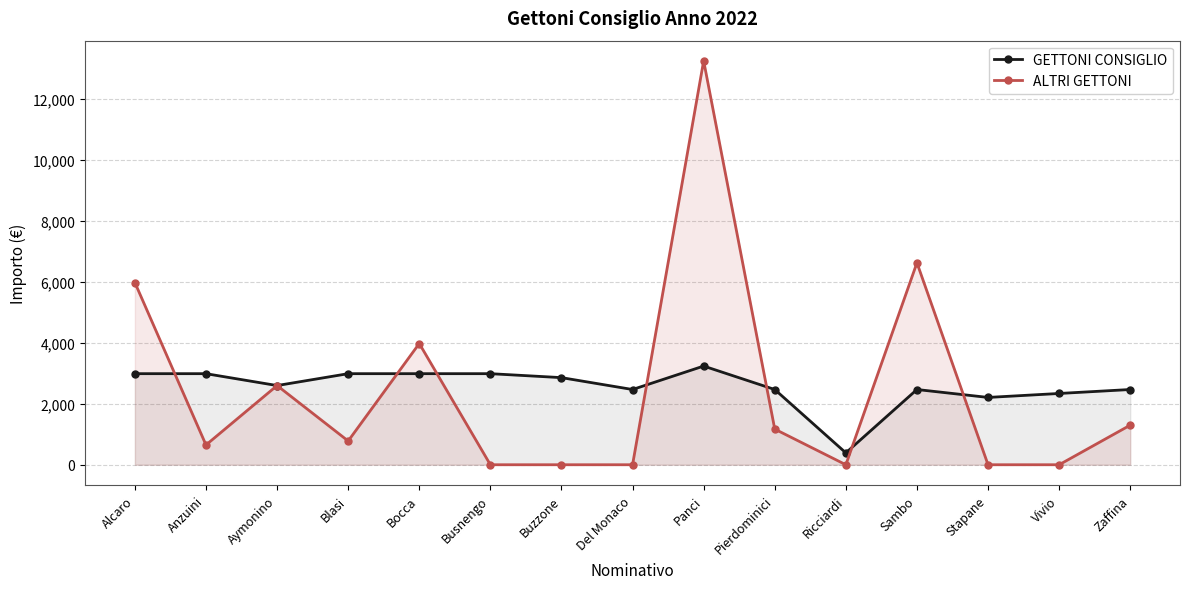

Where do ALTRI GETTONI and GETTONI CONSIGLIO first cross each other?

Alcaro and Anzuini